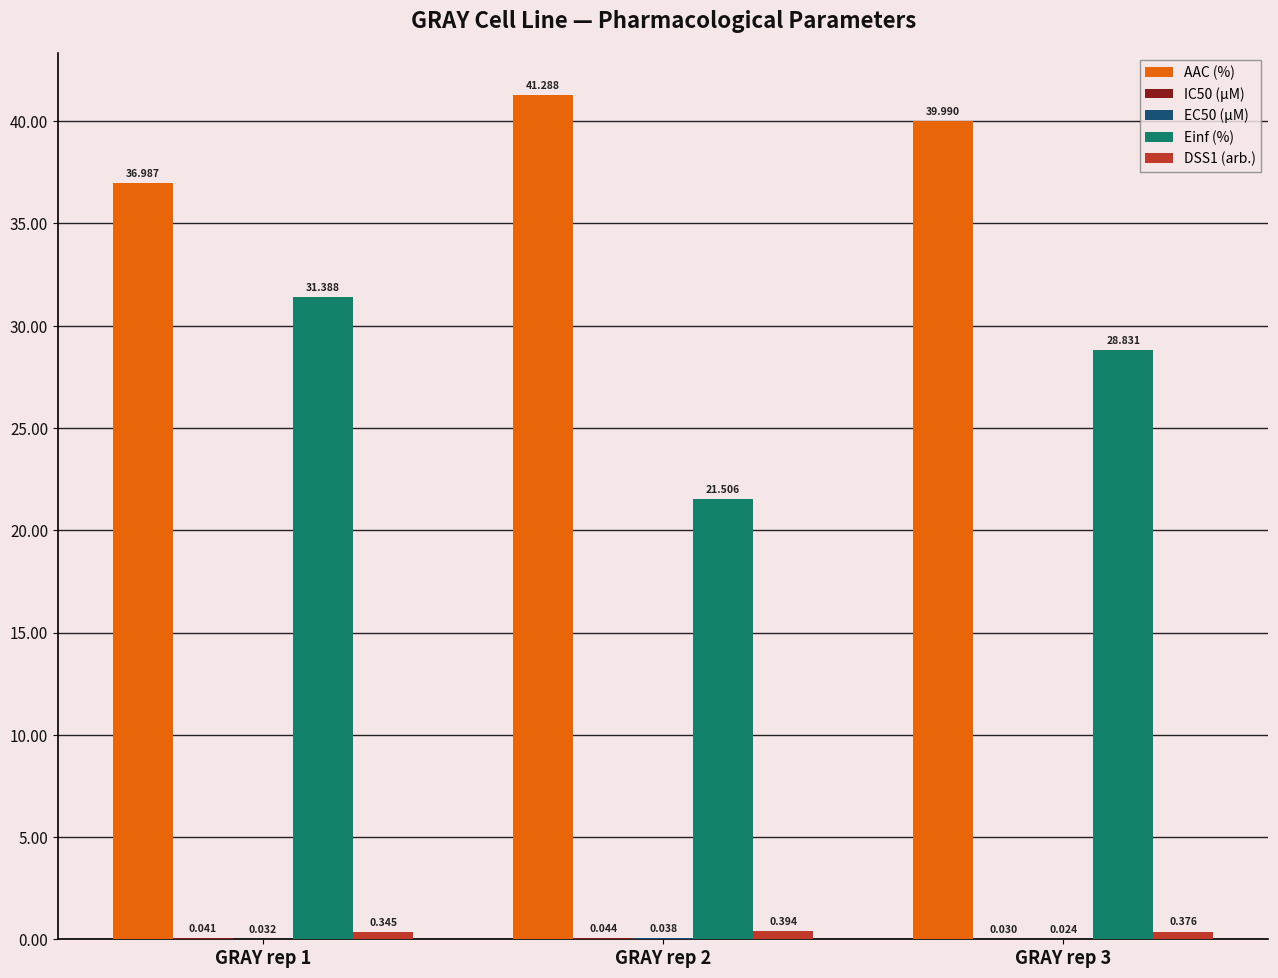

Which series has the largest total across all categories?

AAC (%)